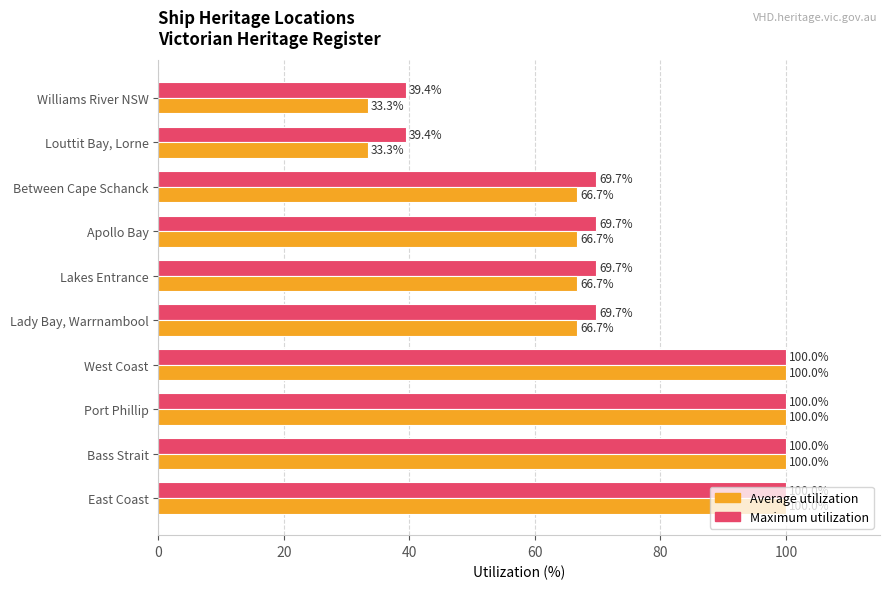

What is the approximate value of Maximum utilization at Apollo Bay?

69.7